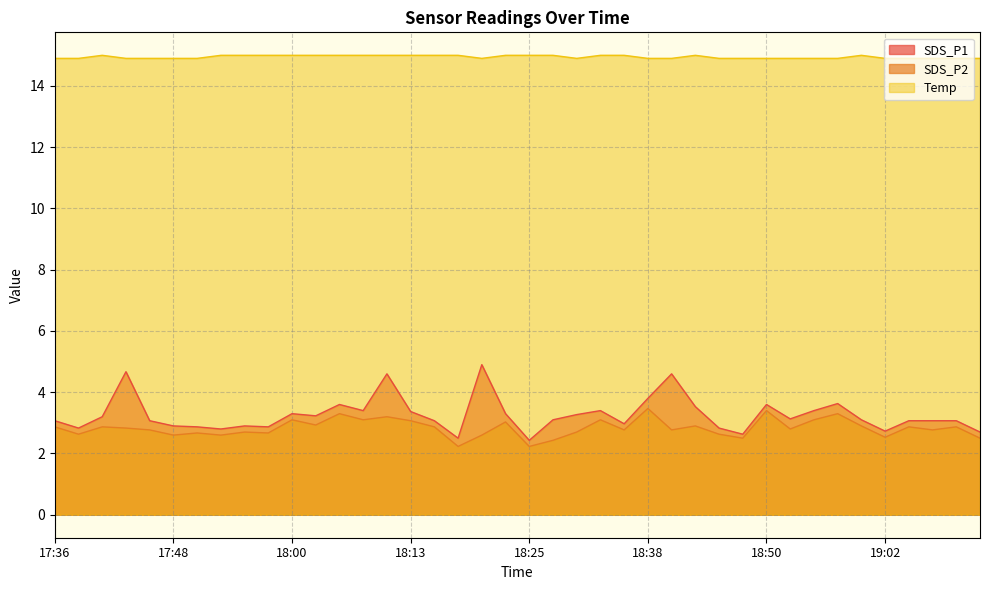

Which series has the largest total across all categories?

Temp